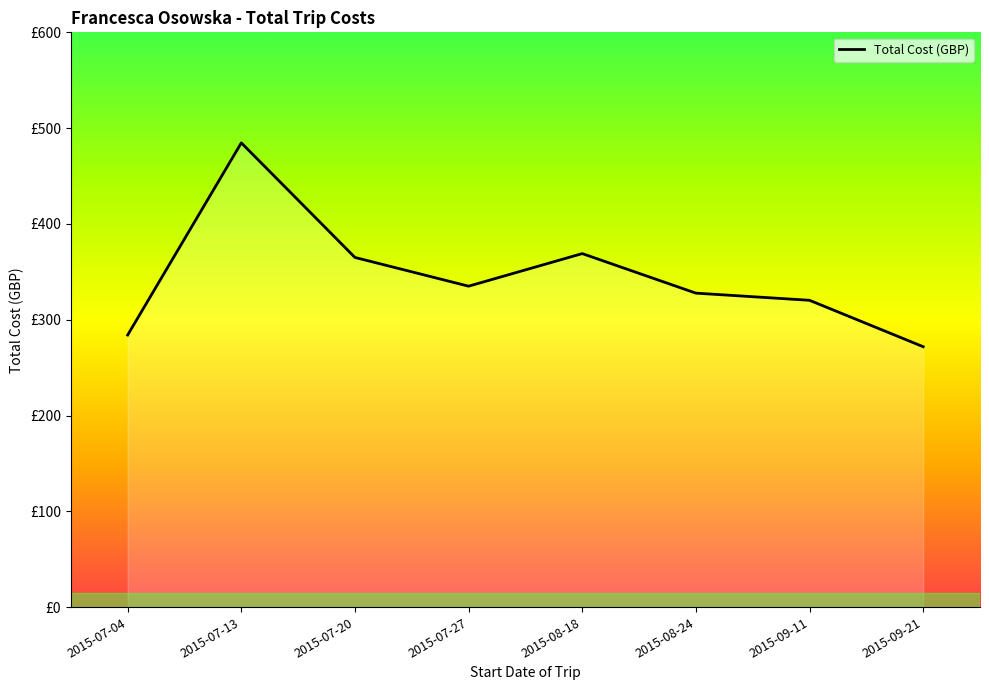

What is the change in value from 2015-07-13 to 2015-08-18?

-115.6